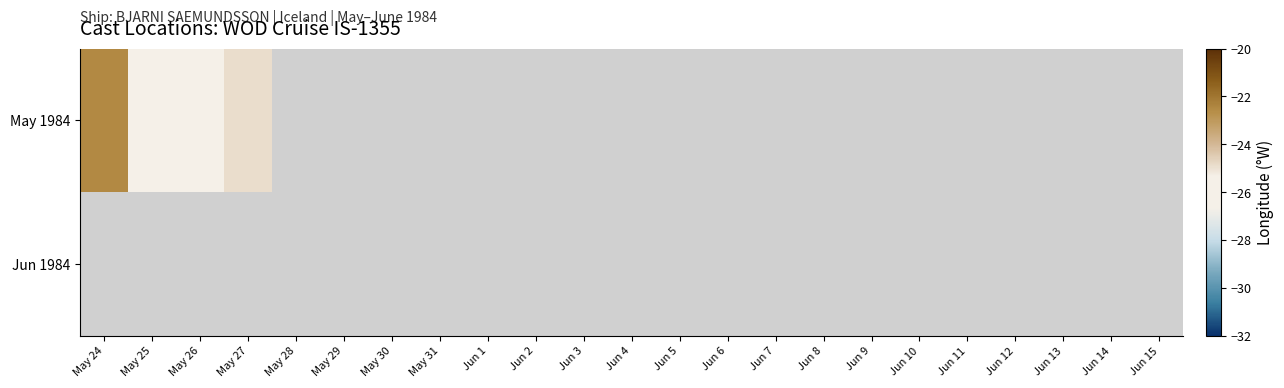

How many categories are shown in the chart?

23